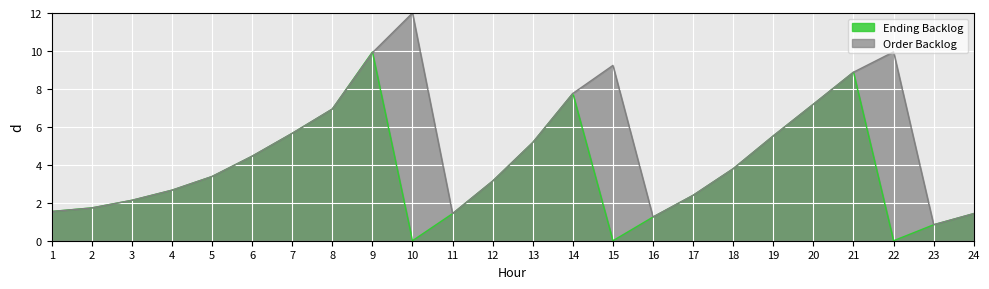

How many interior local valleys does the Order Backlog series have?

3